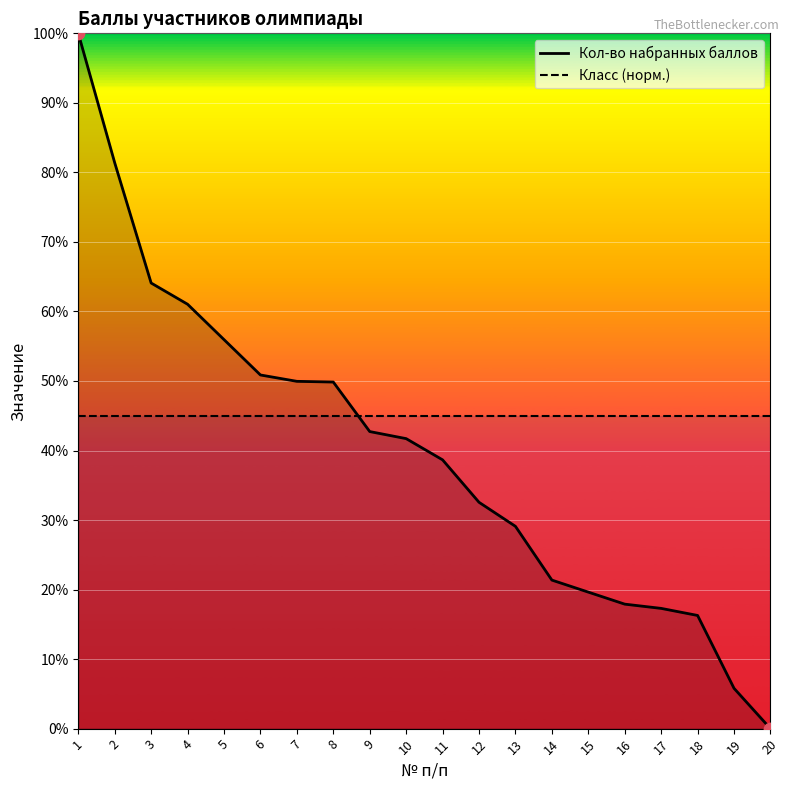

At which category is the sum across all series the highest?

1